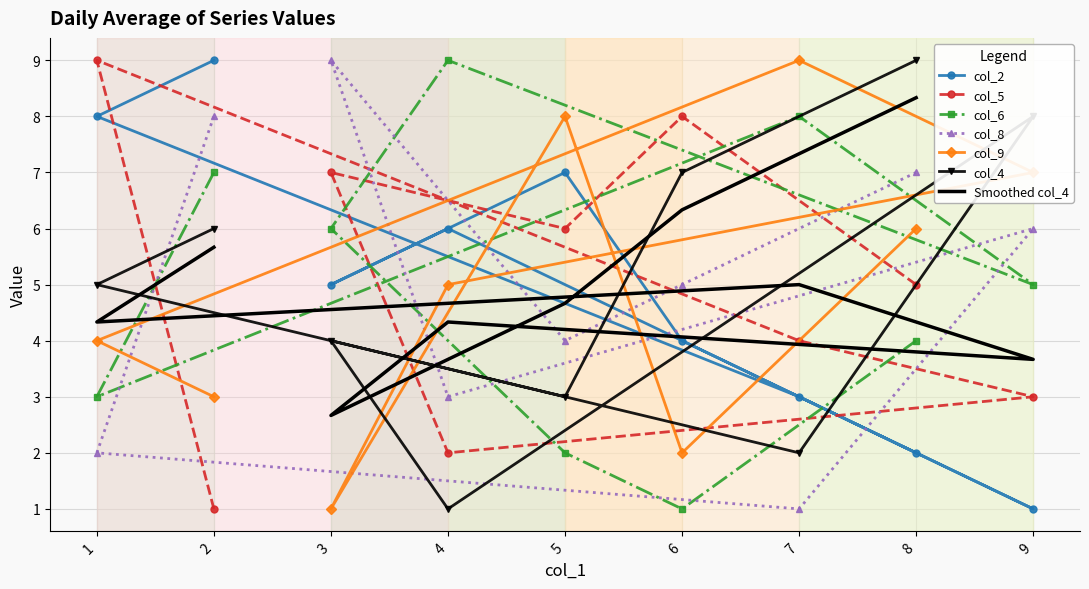

Between 1 and 5, which series saw the biggest shift?

col_9